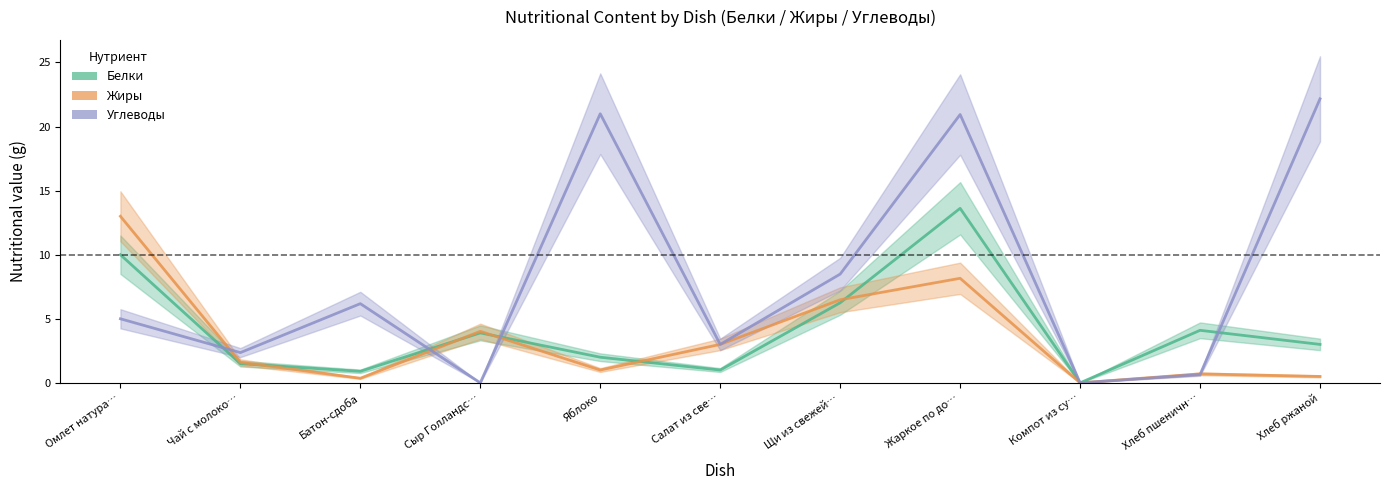

How many times do Белки and Жиры cross each other?

5